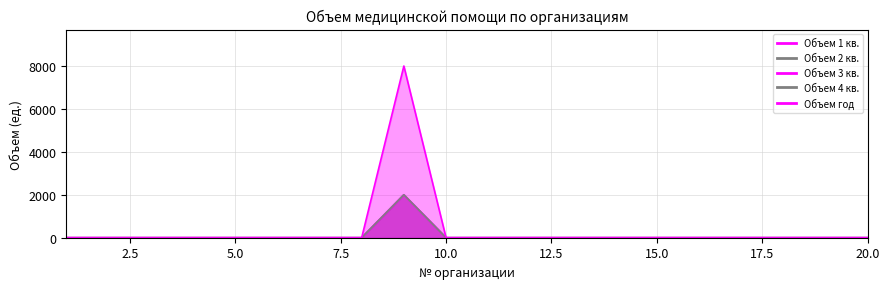

Which series changed the most between 8 and 16?

Объем 1 кв.